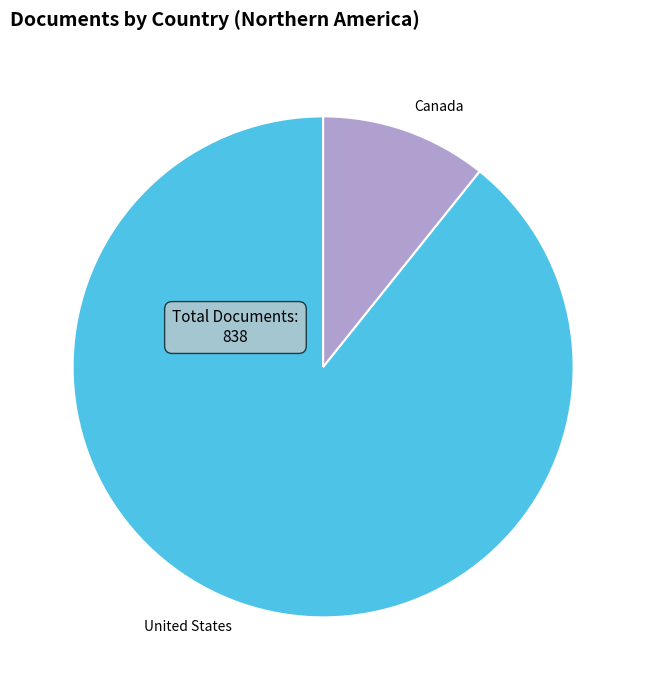

Between Canada and United States, which is larger?

United States